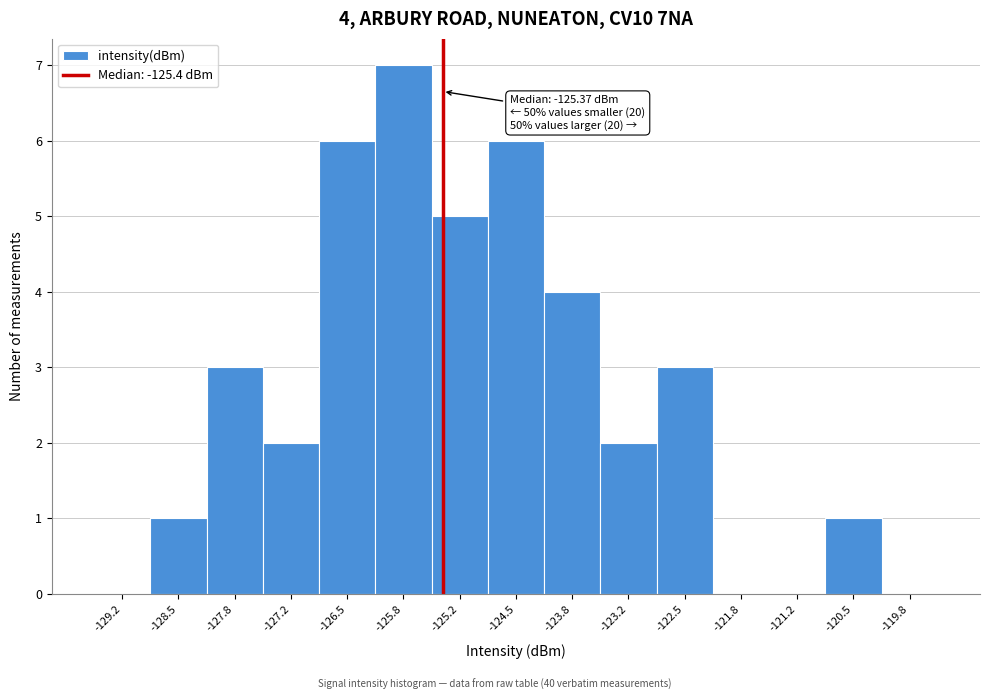

Which range on the x-axis has the tallest bar?

-126.2 to -125.5